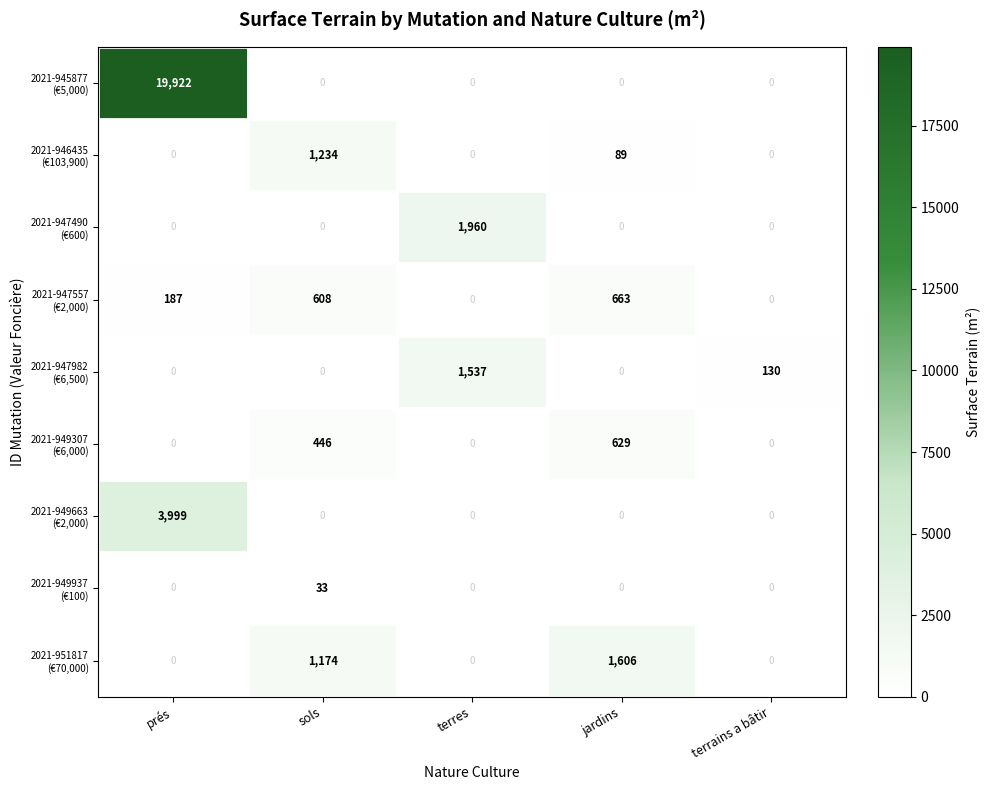

At which category is the sum across all series the highest?

prés